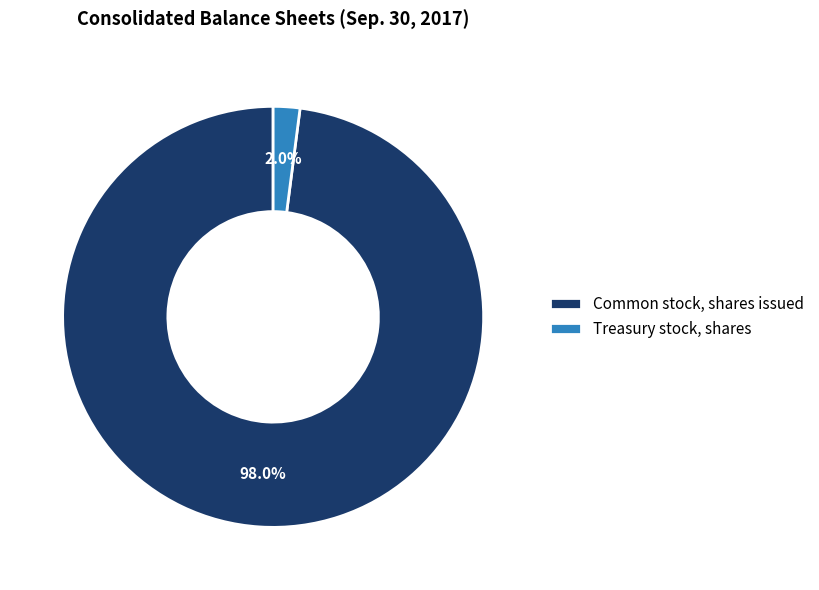

Rank the categories by value from highest to lowest.

Common stock, shares issued, Treasury stock, shares